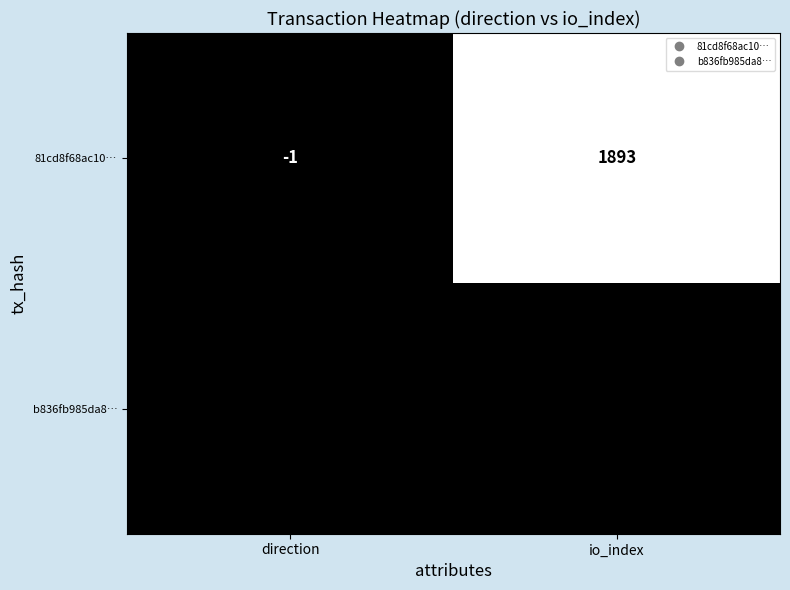

Reading left to right, what are all the values shown in this chart?

81cd8f68ac10…: -1	1893
b836fb985da8…: 1	0